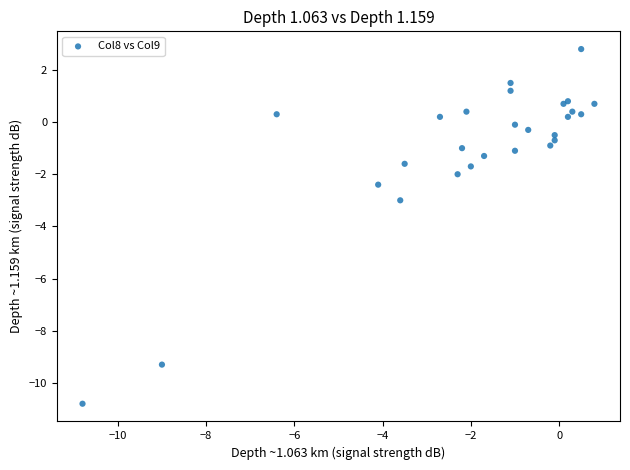

What Y value in the scatter plot is closest to -4?

-3.0